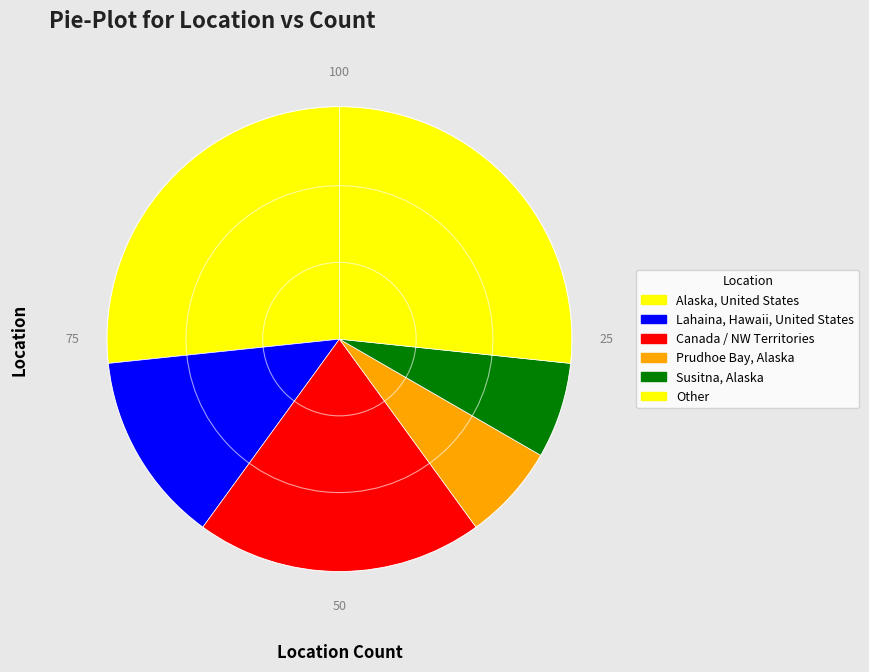

The Lahaina, Hawaii, United States slice represents 13% of the pie. True or false?

True